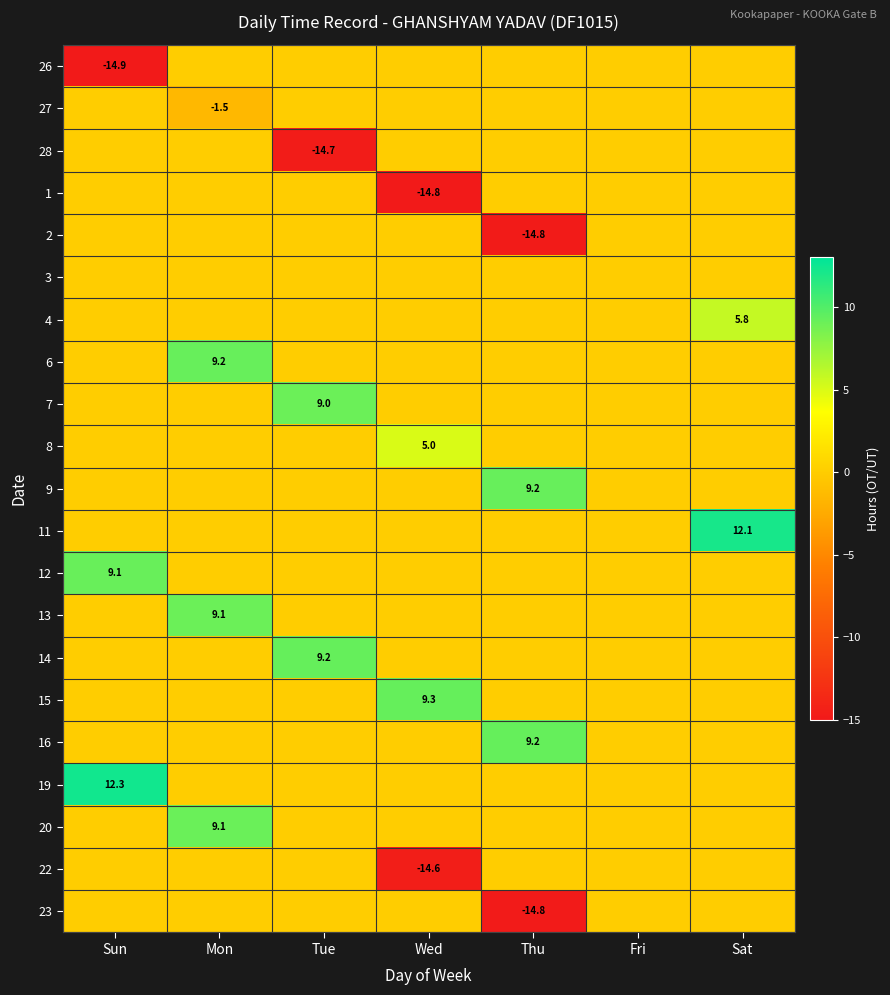

True or false: 11 has a value of 12.1 at Sat.

True